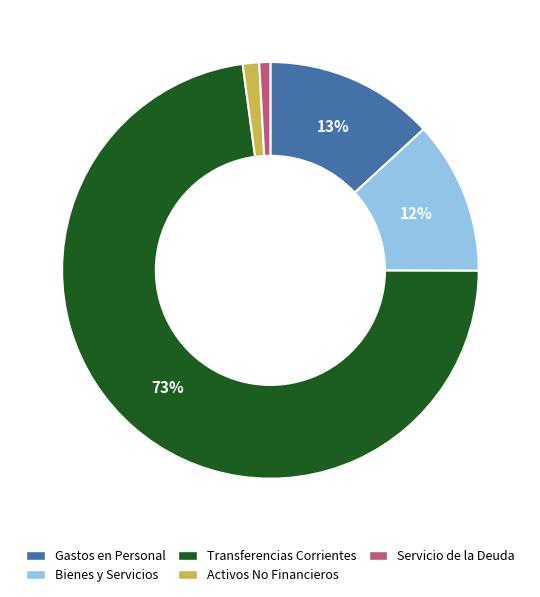

To the nearest percent, what is the average slice percentage?

20%